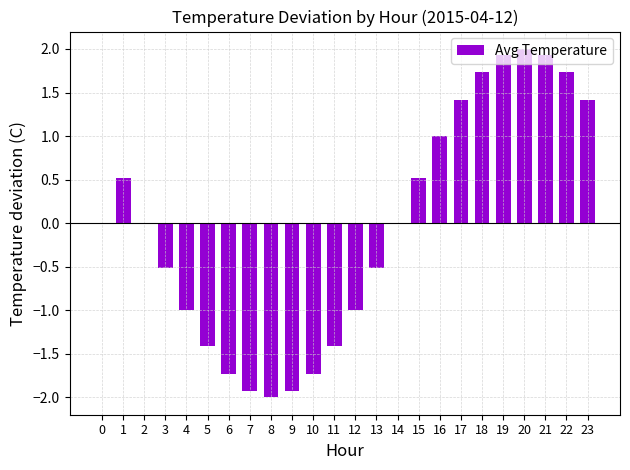

What is the sum of the values at 15 and 16?

1.5